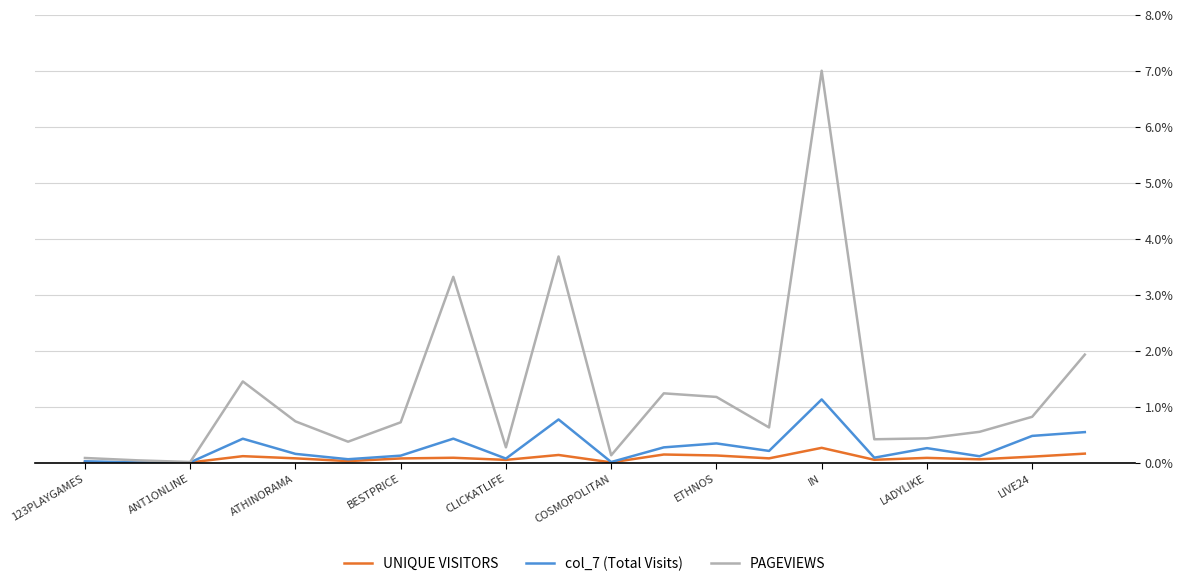

What is the greatest value displayed?

7.0